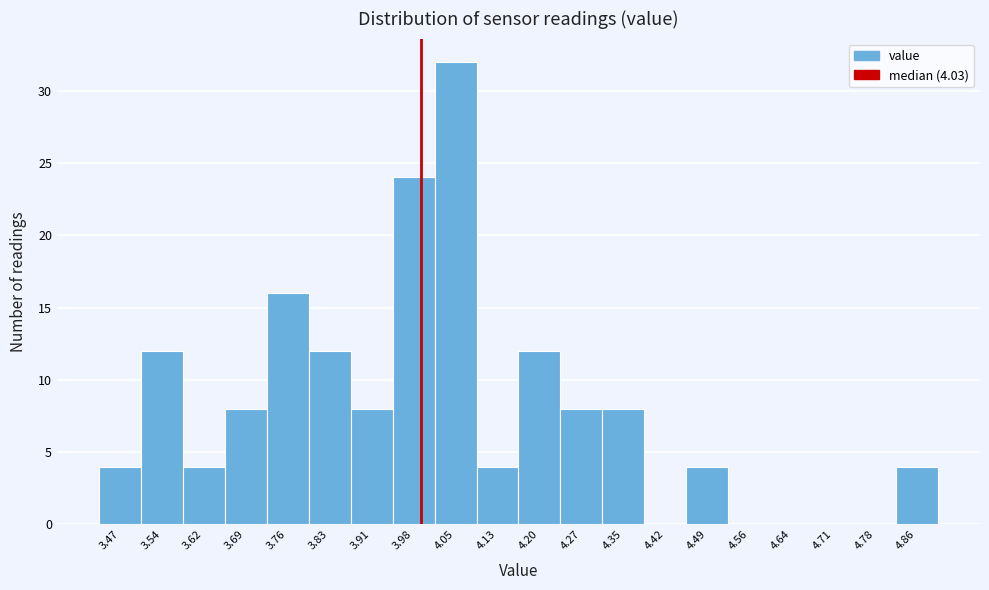

Reading left to right, transcribe all the data shown in this chart.

3.47=4	3.54=12	3.62=4	3.69=8	3.76=16	3.83=12	3.91=8	3.98=24	4.05=32	4.13=4	4.20=12	4.27=8	4.35=8	4.42=0	4.49=4	4.56=0	4.64=0	4.71=0	4.78=0	4.86=4